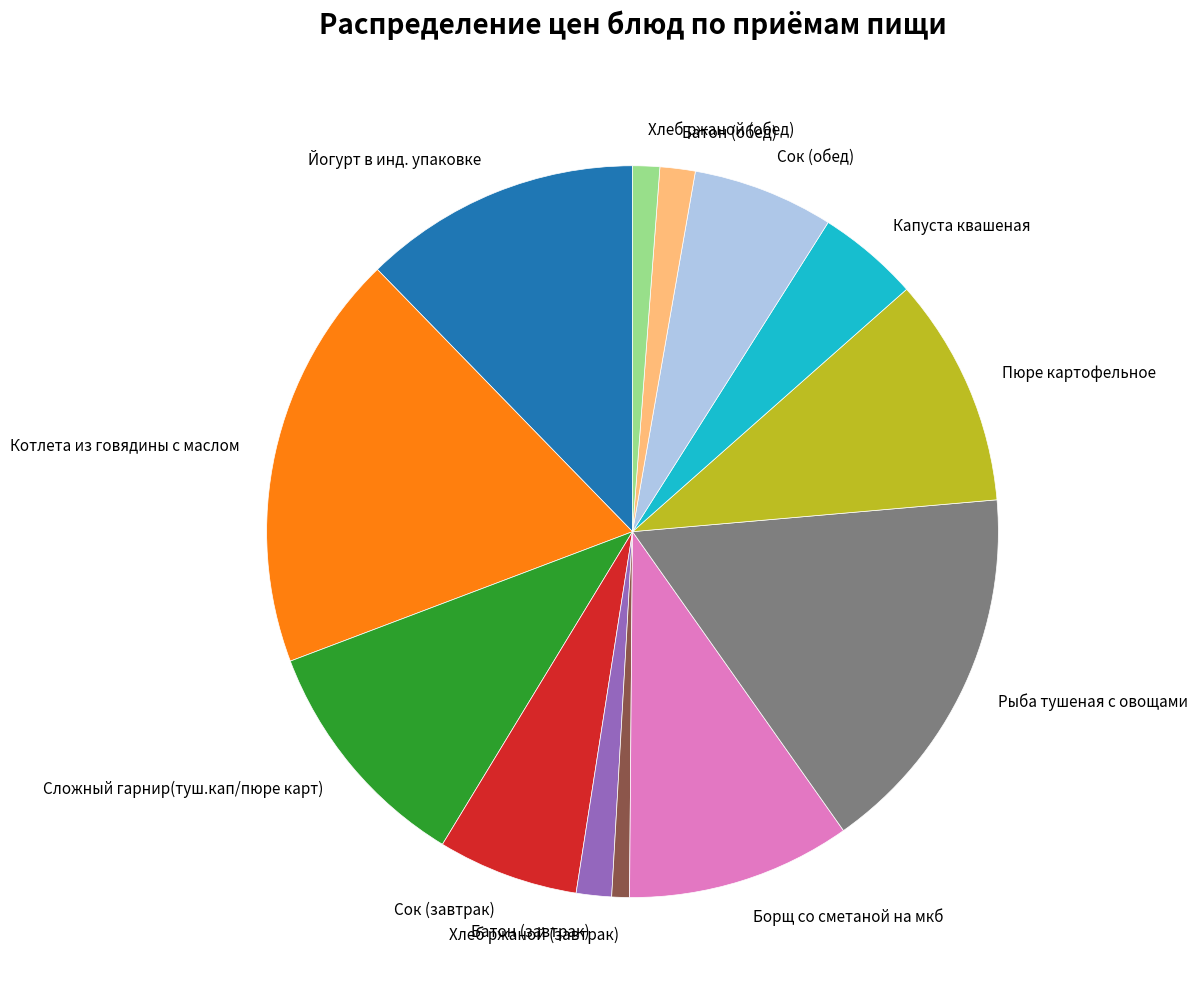

Combined, do Сложный гарнир(туш.кап/пюре карт) and Йогурт в инд. упаковке account for over 50%?

No